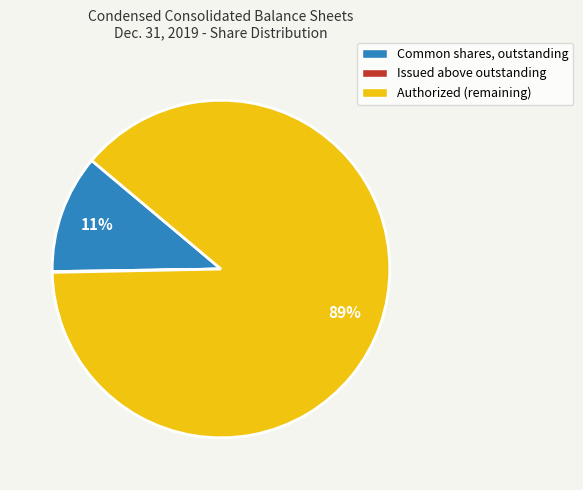

Combined, do Common shares, outstanding and Authorized (remaining) account for over 50%?

Yes